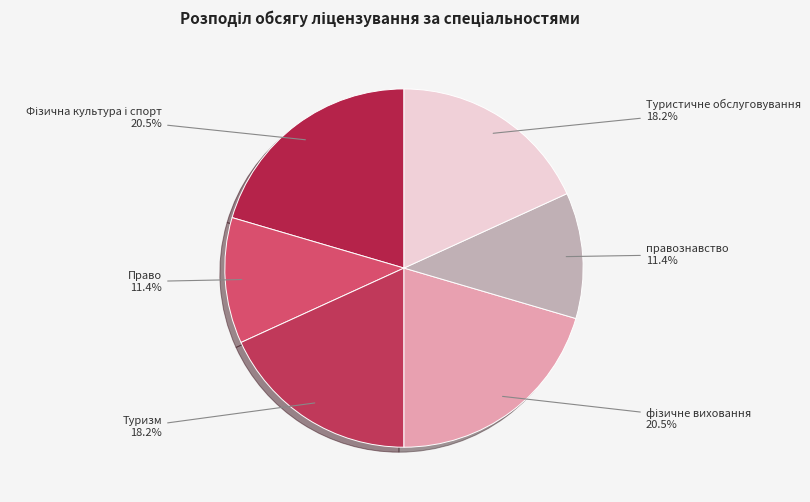

Approximately how many times larger is the value at Право compared to правознавство?

1.0